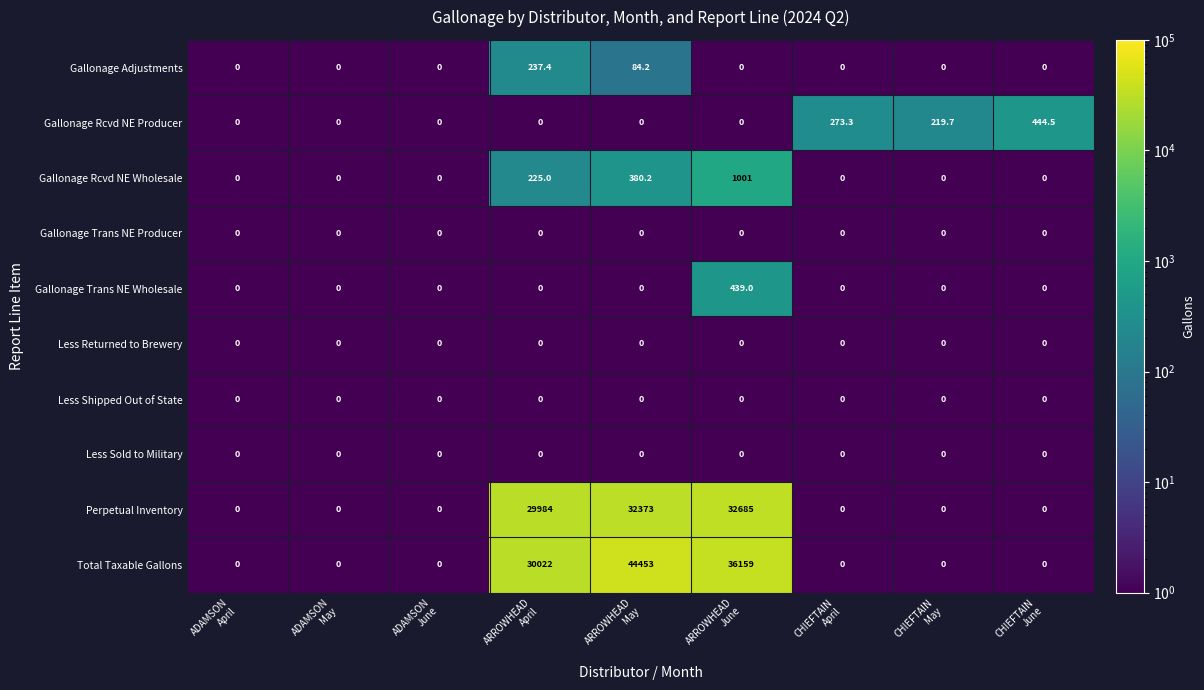

What is the difference between the maximum and second lowest values in the Gallonage Rcvd NE Wholesale series?

1001.0